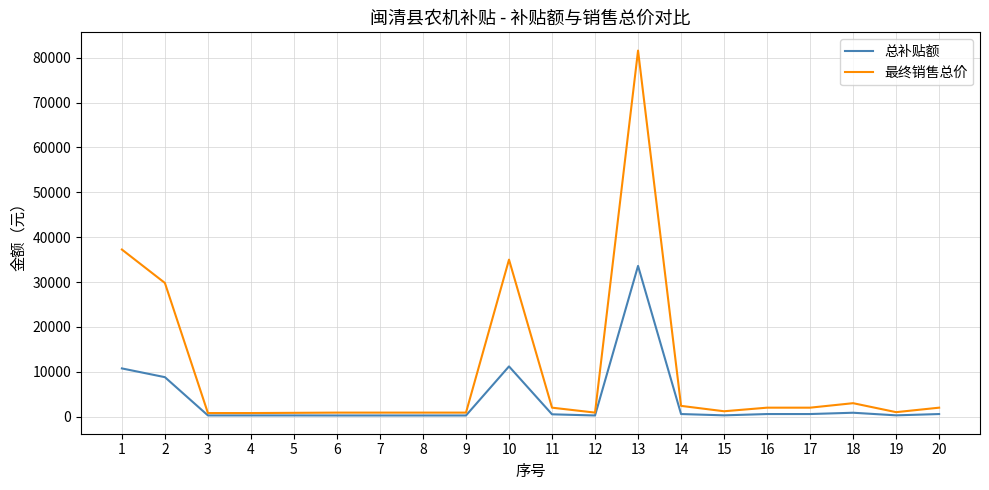

What value does the 总补贴额 series have at 14, to the nearest 100?

600